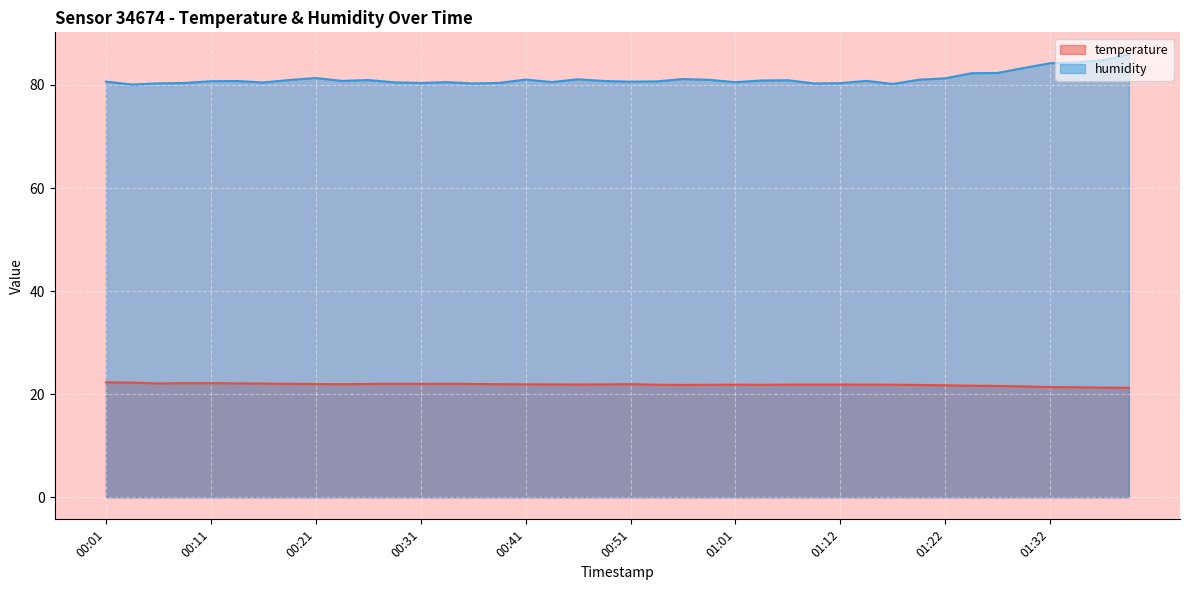

Reading left to right, extract all data points from this chart.

temperature: 00:01=22.3	00:03=22.2	00:06=22.1	00:08=22.1	00:11=22.1	00:13=22.1	00:16=22.1	00:19=22.0	00:21=22.0	00:24=21.9	00:26=22.0	00:29=22.0	00:31=22.0	00:34=22.0	00:36=22.0	00:39=21.9	00:41=21.9	00:44=21.9	00:46=21.9	00:49=21.9	00:51=21.9	00:54=21.8	00:56=21.8	00:59=21.8	01:01=21.8	01:04=21.8	01:06=21.9	01:09=21.9	01:12=21.9	01:14=21.9	01:17=21.8	01:19=21.8	01:22=21.7	01:24=21.6	01:27=21.6	01:30=21.5	01:32=21.4	01:35=21.3	01:37=21.3	01:40=21.2
humidity: 00:01=80.7	00:03=80.1	00:06=80.3	00:08=80.4	00:11=80.7	00:13=80.8	00:16=80.5	00:19=81.0	00:21=81.3	00:24=80.8	00:26=81.0	00:29=80.5	00:31=80.4	00:34=80.5	00:36=80.3	00:39=80.4	00:41=81.0	00:44=80.6	00:46=81.1	00:49=80.8	00:51=80.6	00:54=80.7	00:56=81.2	00:59=81.0	01:01=80.5	01:04=80.9	01:06=80.9	01:09=80.3	01:12=80.4	01:14=80.8	01:17=80.2	01:19=81.0	01:22=81.3	01:24=82.3	01:27=82.3	01:30=83.3	01:32=84.2	01:35=84.4	01:37=84.8	01:40=85.9